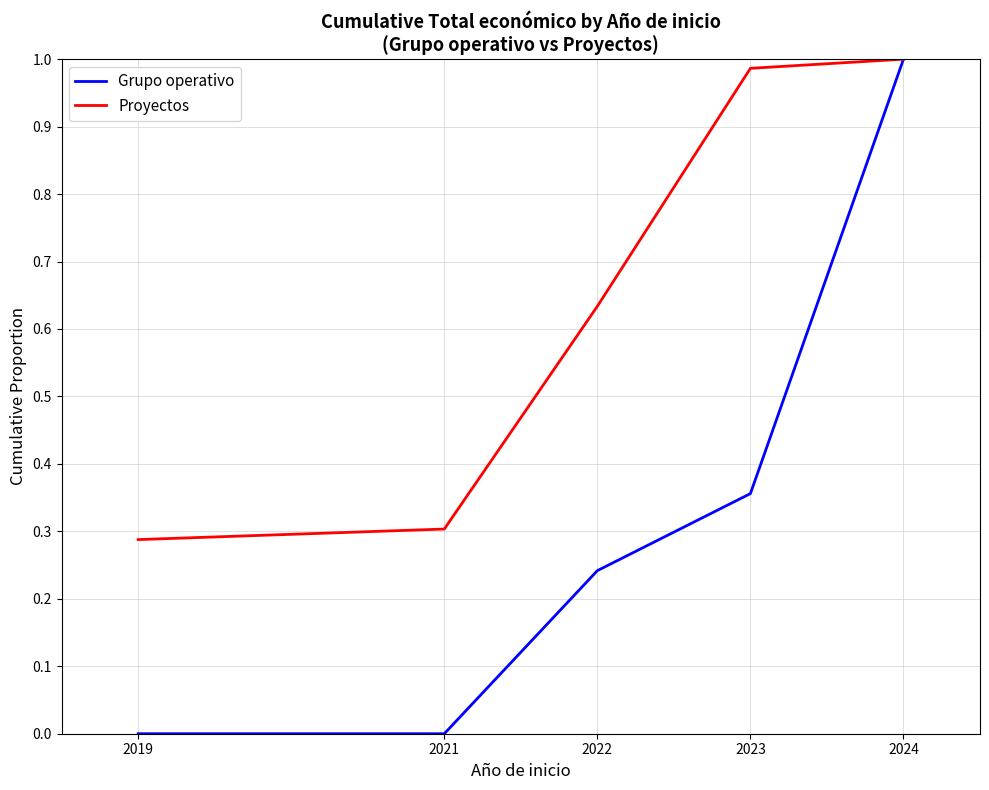

Rank the series by their average value, from highest to lowest.

Proyectos, Grupo operativo